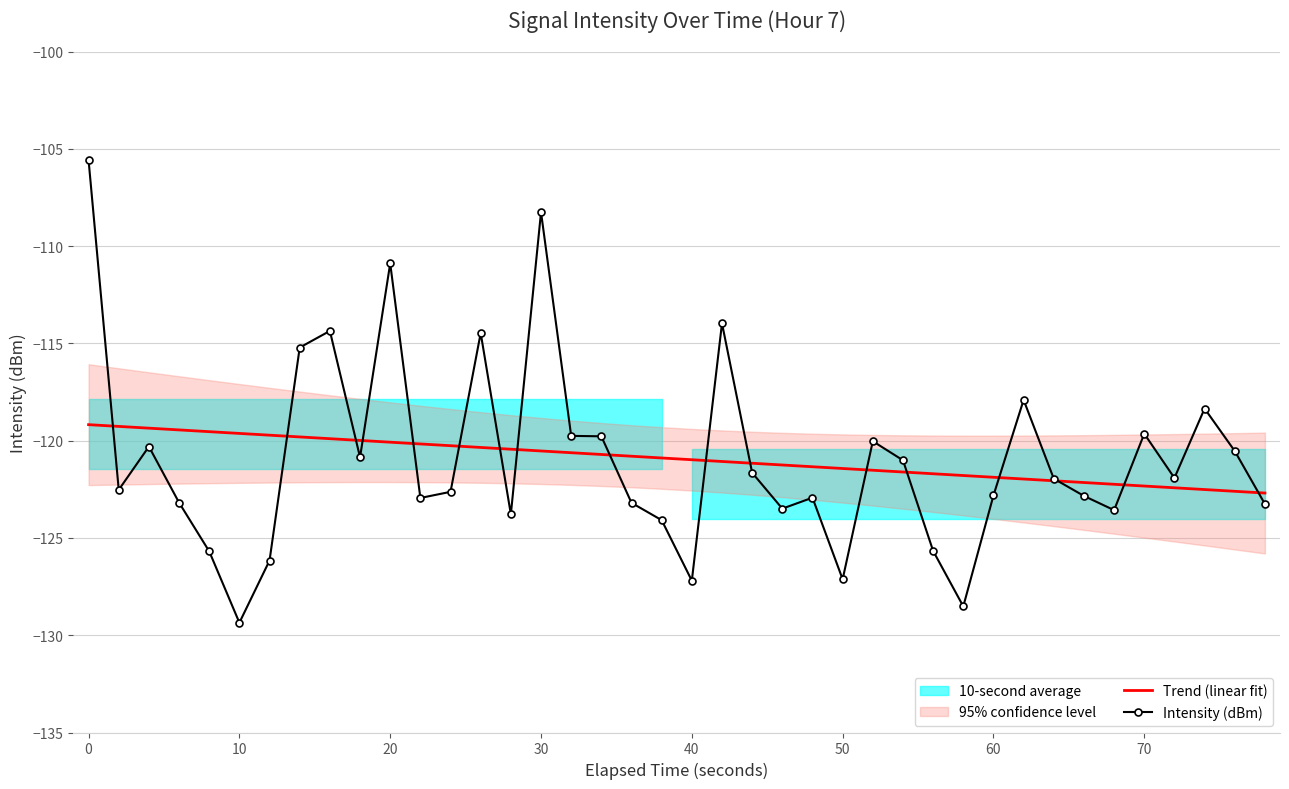

Which category has the lowest value in the Intensity (dBm) series?

10